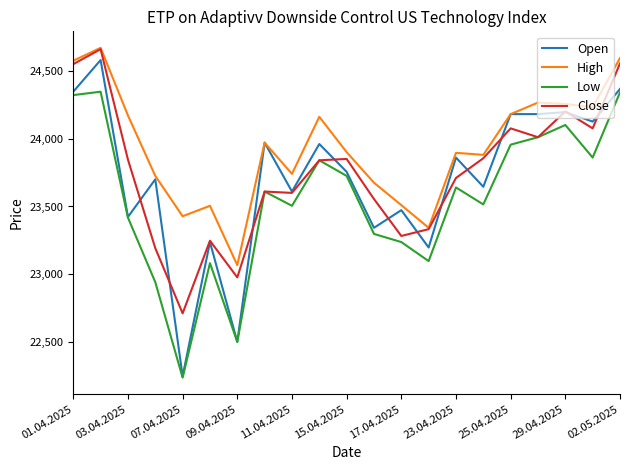

Which series has the largest total across all categories?

High